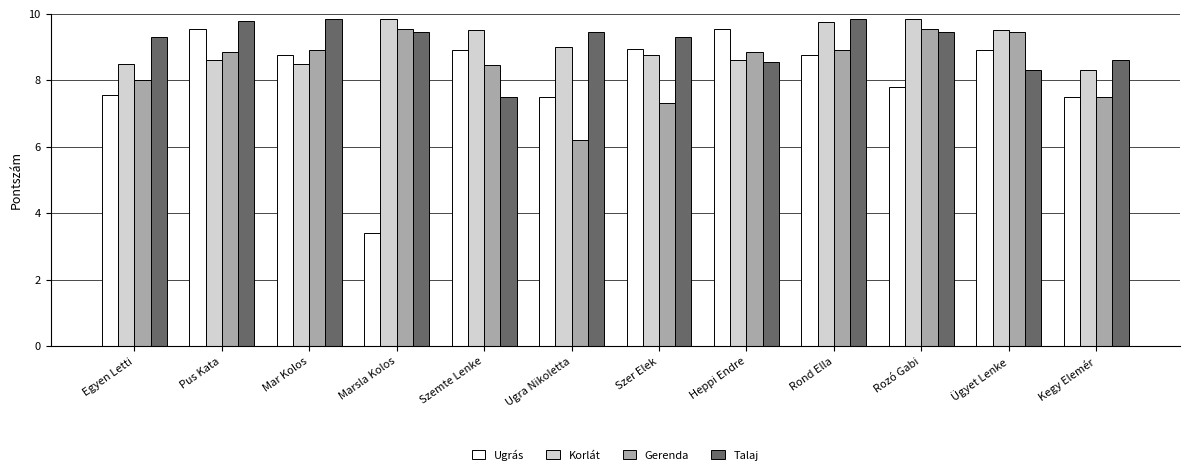

What is the difference between the highest and lowest values at Heppi Endre?

1.0